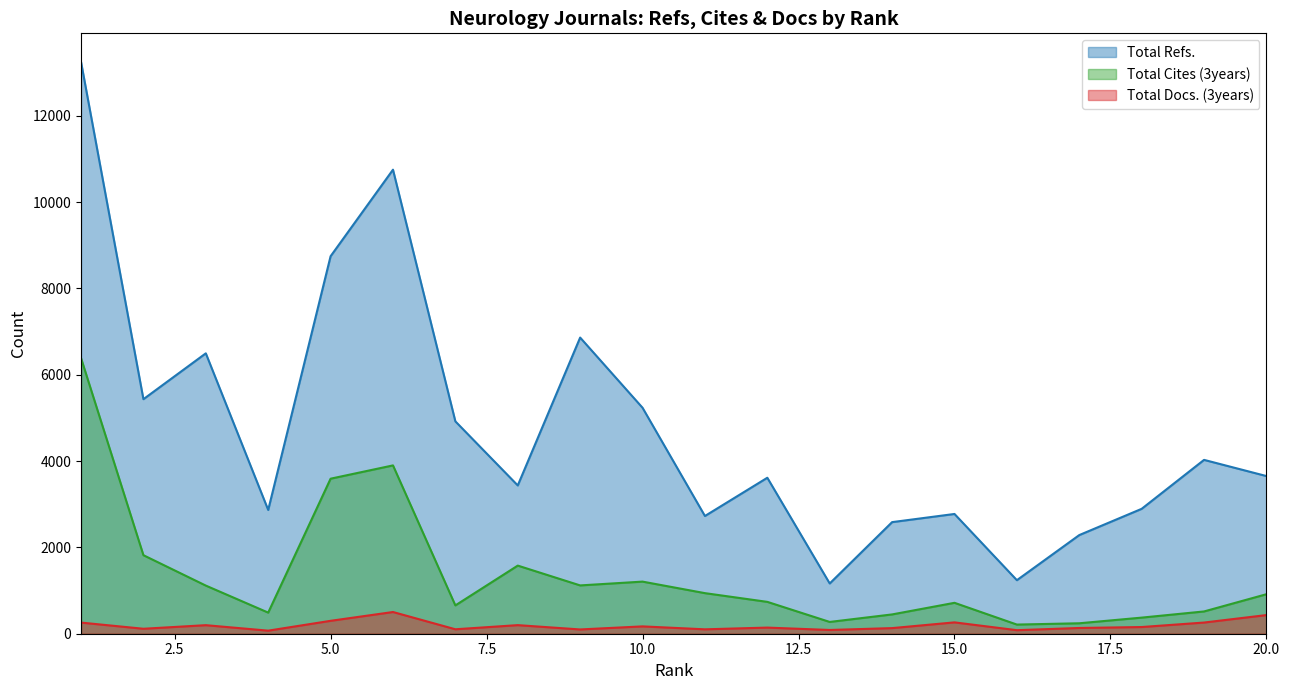

Rank the series at 6 from highest to lowest value.

Total Refs., Total Cites (3years), Total Docs. (3years)